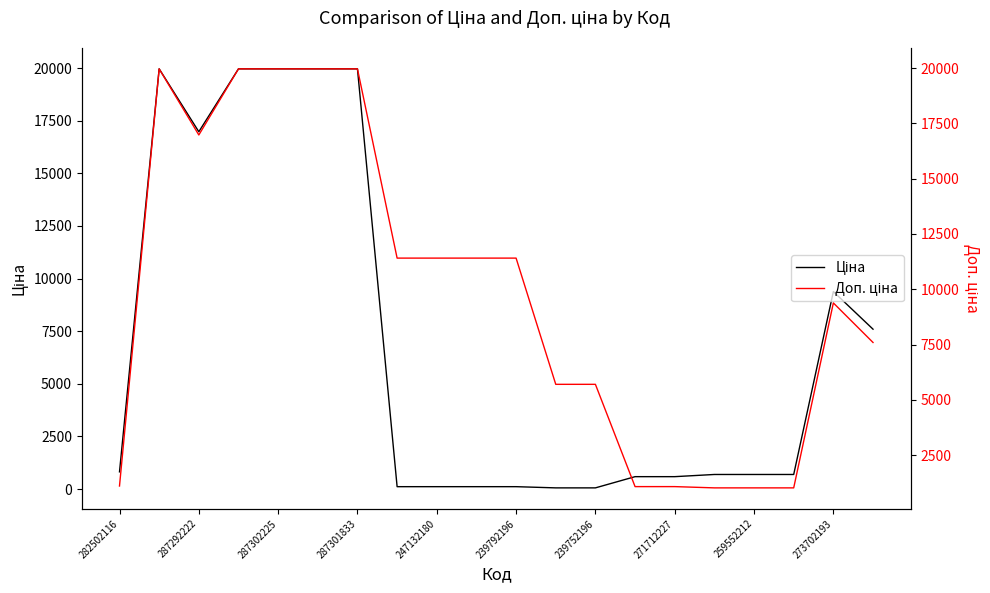

What are all the series names shown in the legend?

Ціна, Доп. ціна